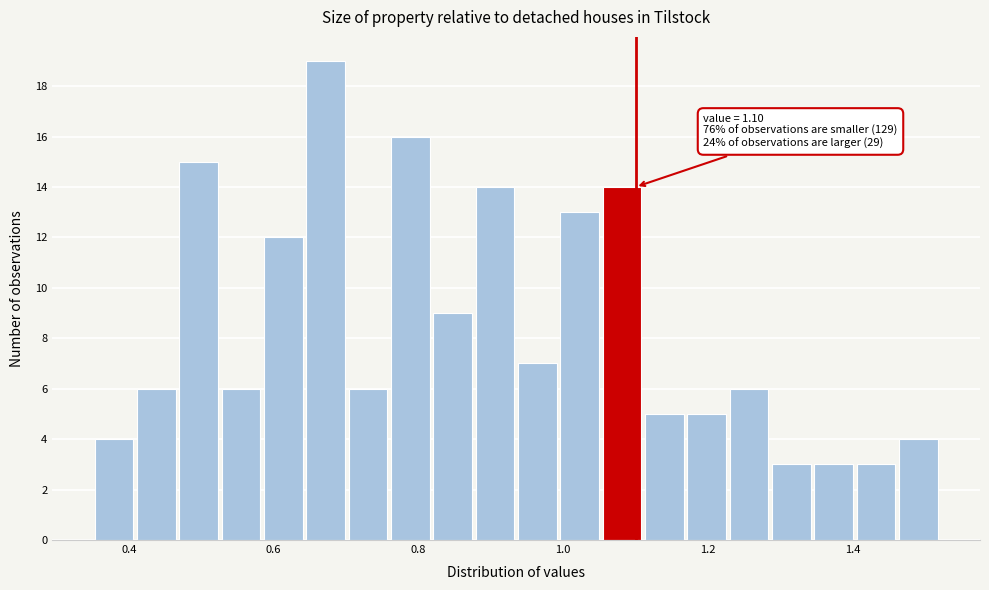

Around what value on the x-axis is the tallest bar? Give the approximate position of its centre, as read against the axis.

0.68